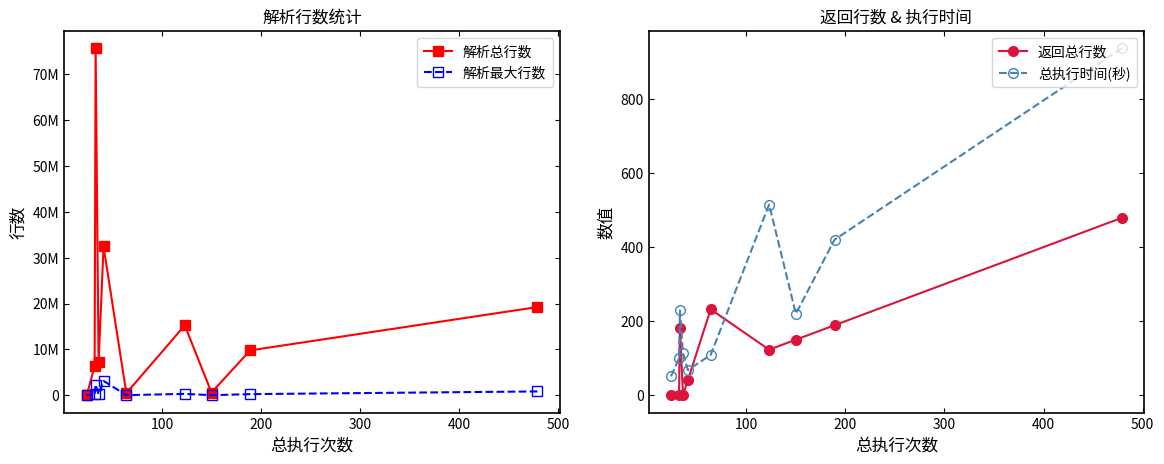

True or false: 总执行时间(秒) and 解析总行数 intersect in this chart.

False